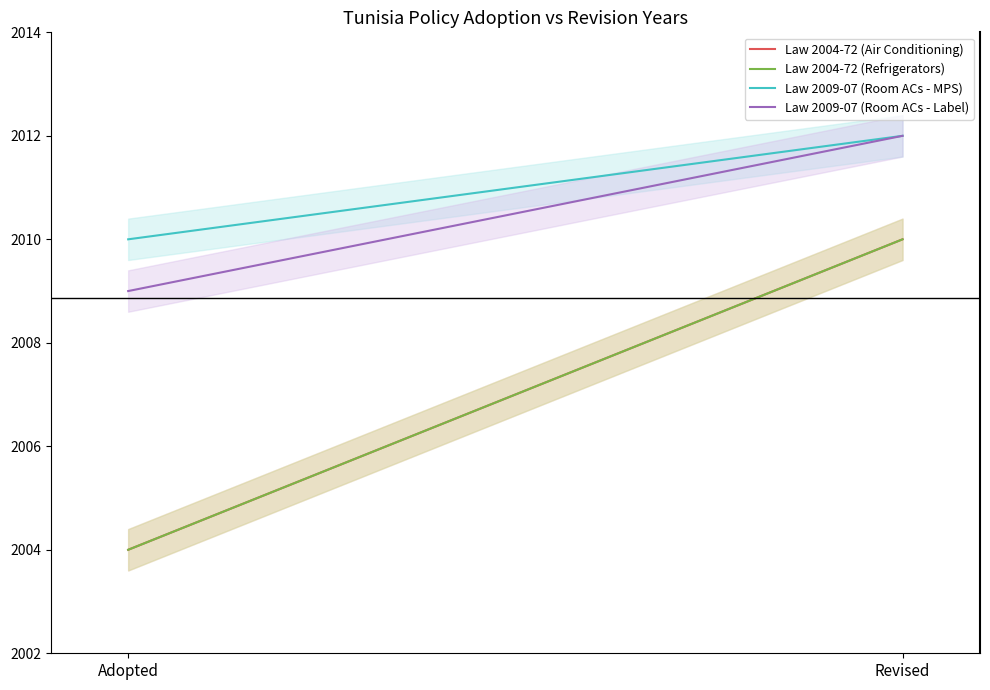

Where is Law 2009-07 (Room ACs - Label) nearest to the value 2010?

Adopted